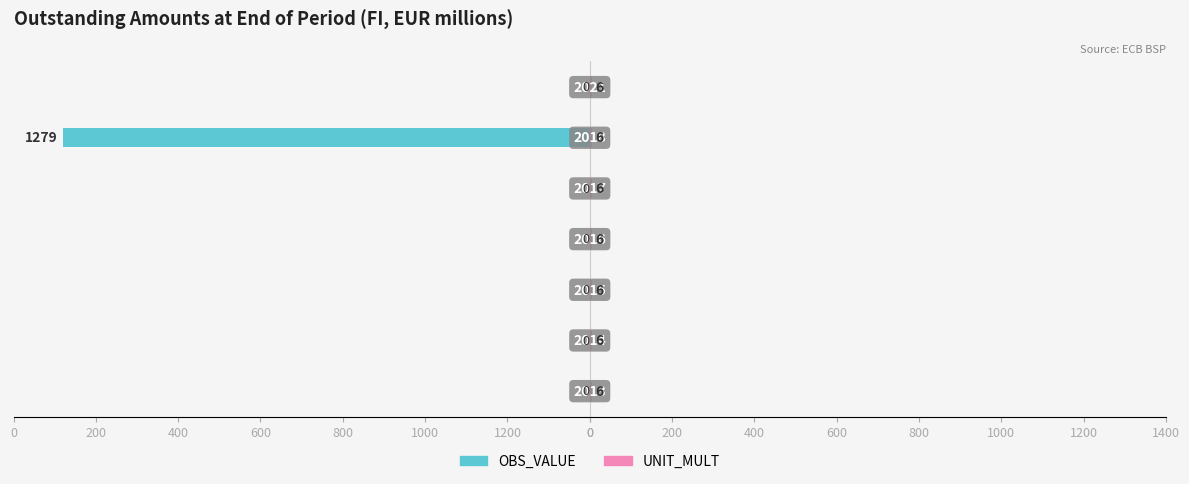

What is the value of the UNIT_MULT bar at the 4th from the left?

0.4